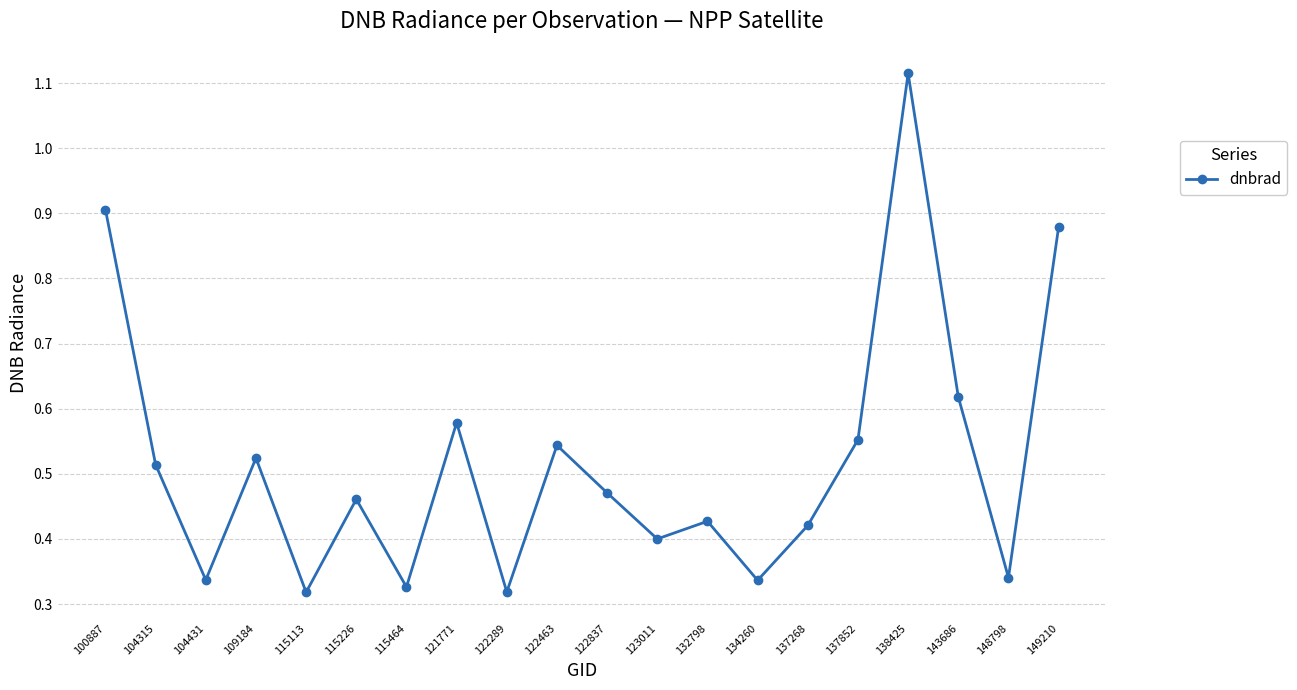

Which label corresponds to the largest value in the chart?

138425